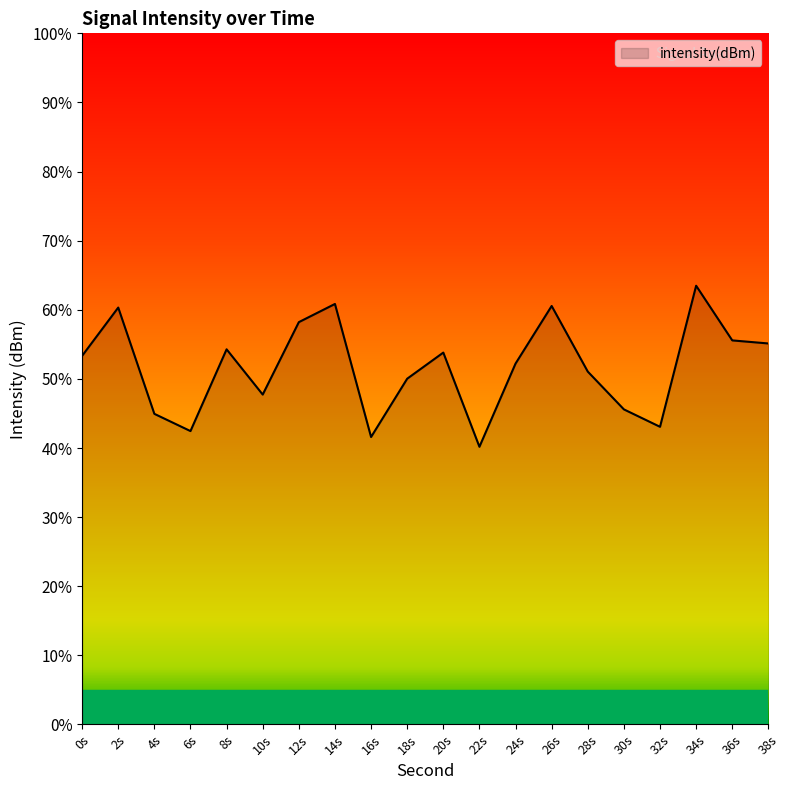

Between 34s and 38s, which is larger?

34s